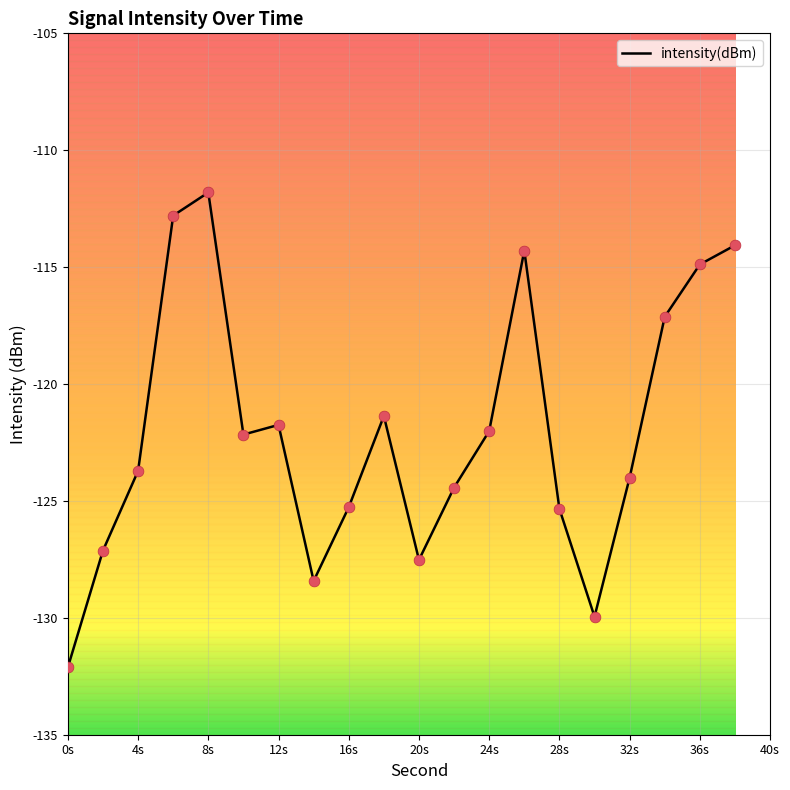

What is the change in value from 18 to 22?

-3.1